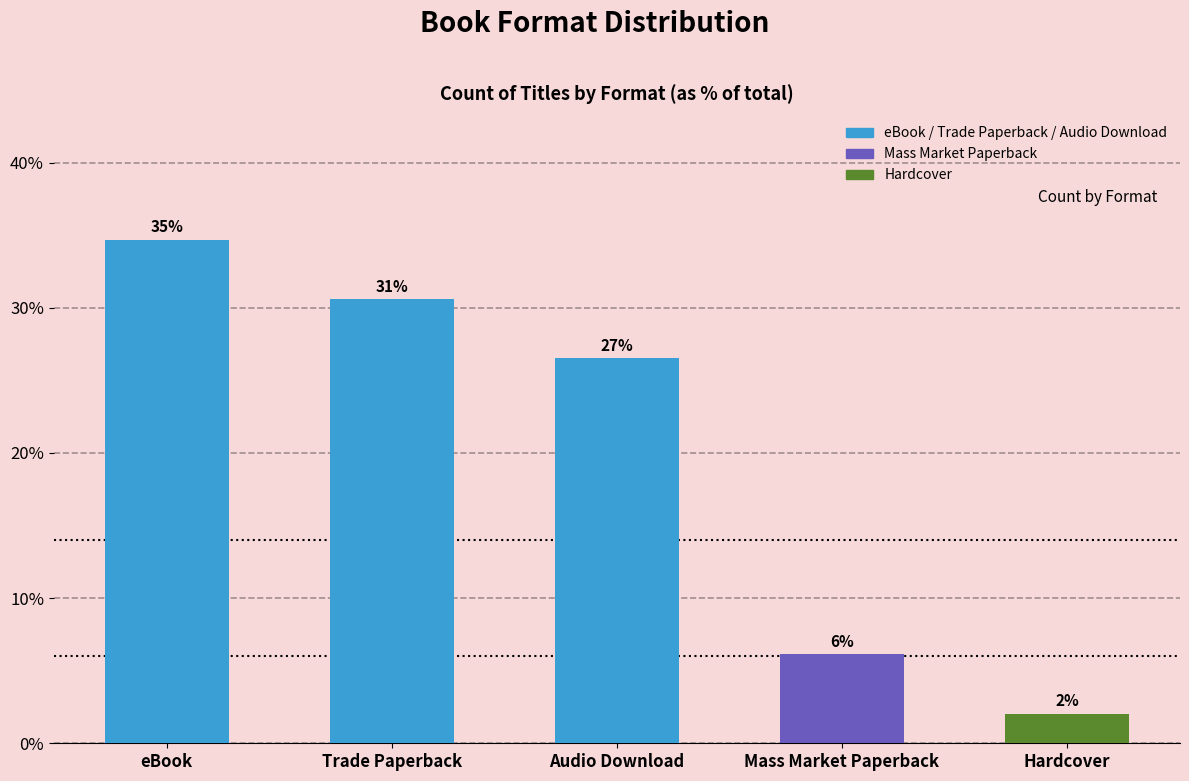

What is the label of the 3rd bar from the left?

Audio Download